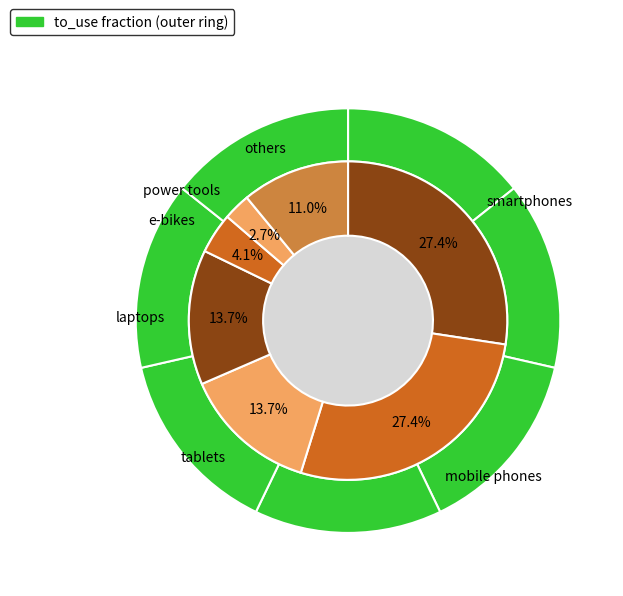

Is it true that laptops is 14% of the pie?

True